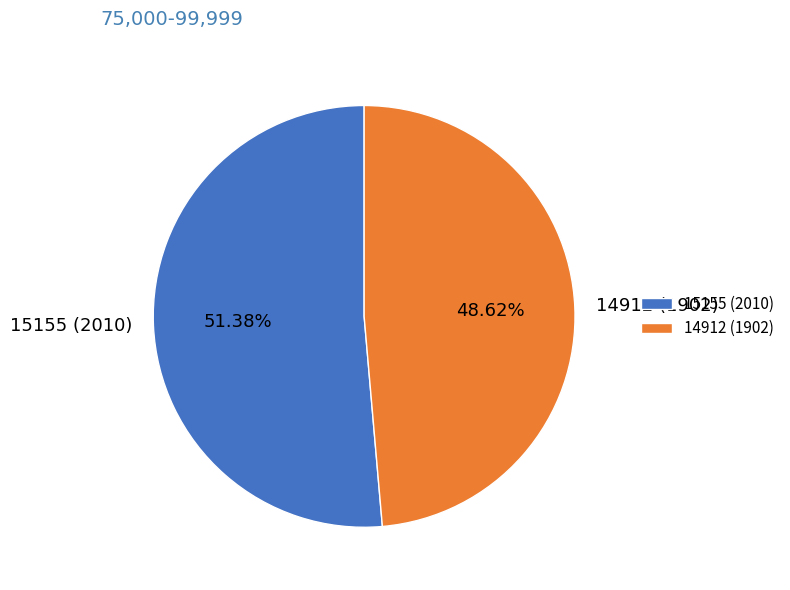

To the nearest percent, what is the average slice percentage?

50%